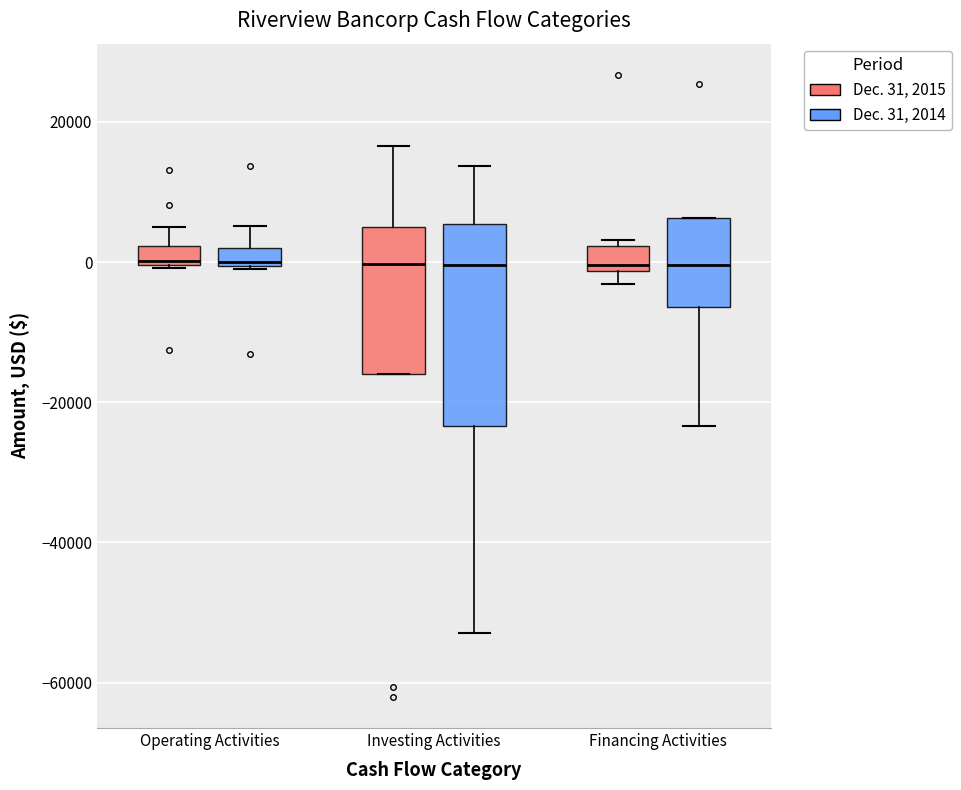

Which box is the tallest, from its lower edge to its upper edge?

Investing Activities (Dec. 31, 2014)